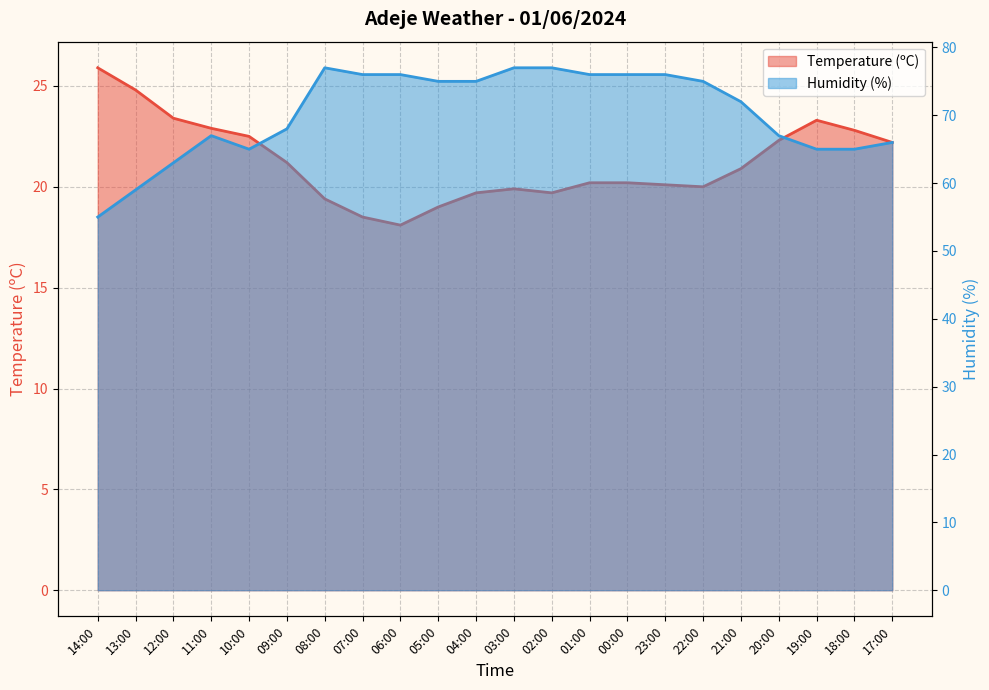

What is the sum of the Humidity (%) values at 22:00 and 18:00?

140.0